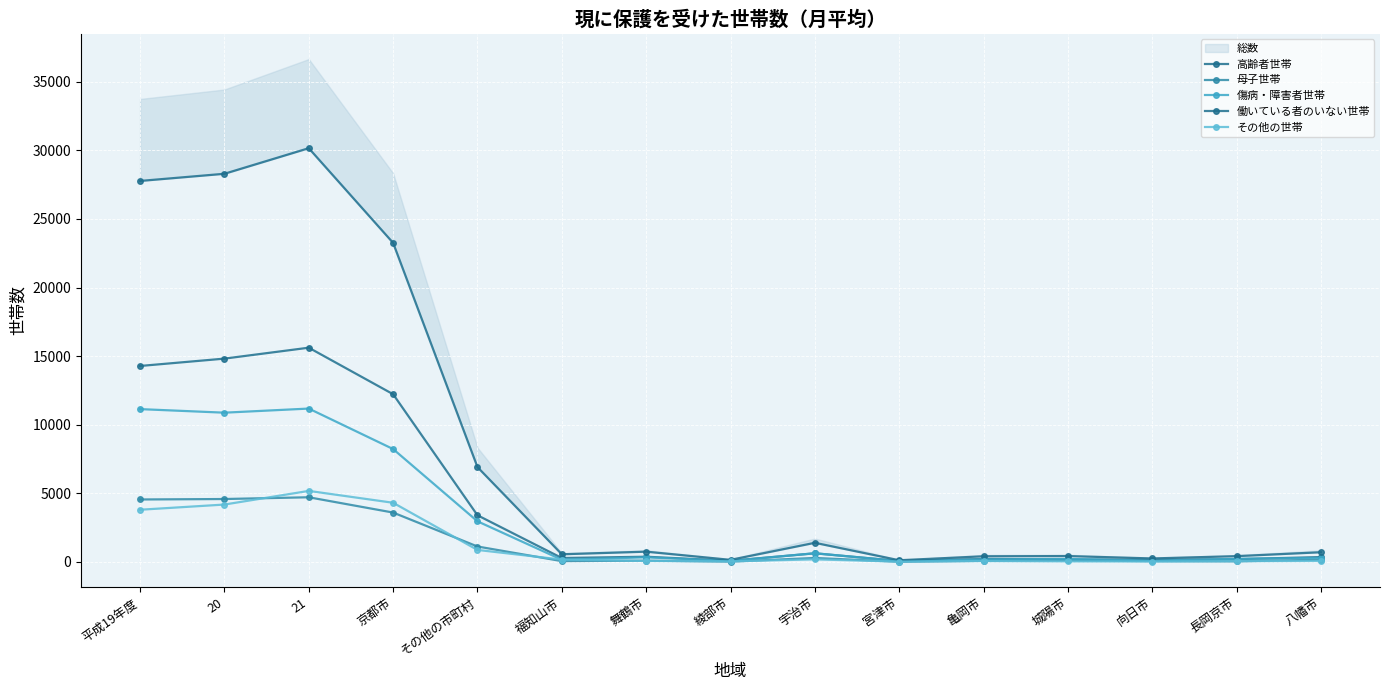

The 母子世帯 series shows 7924 at 平成19年度. True or false?

False